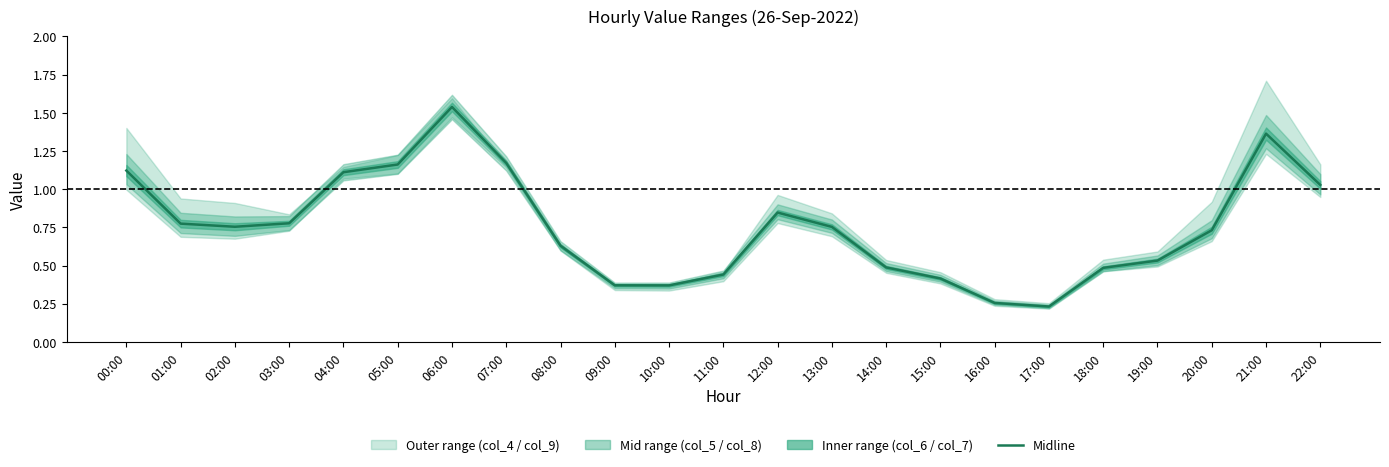

How many interior local peaks (higher than both neighbors) does the data have?

3